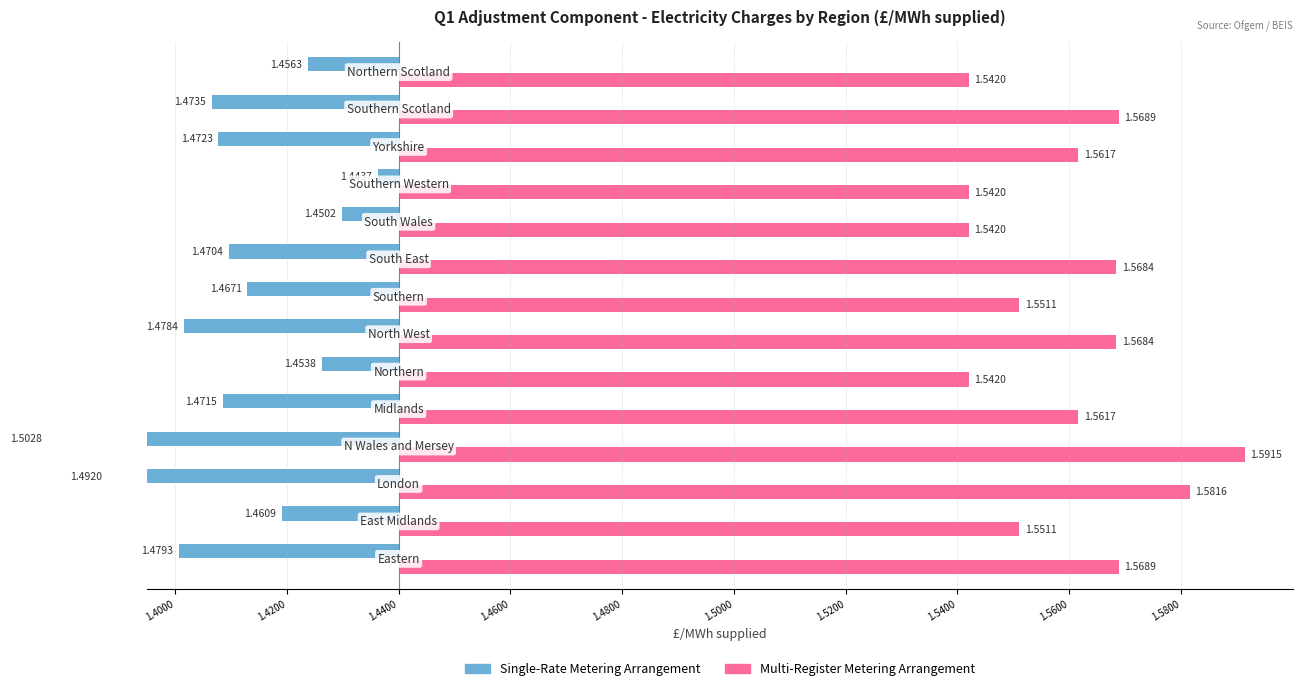

Does the chart contain stacked bars?

No